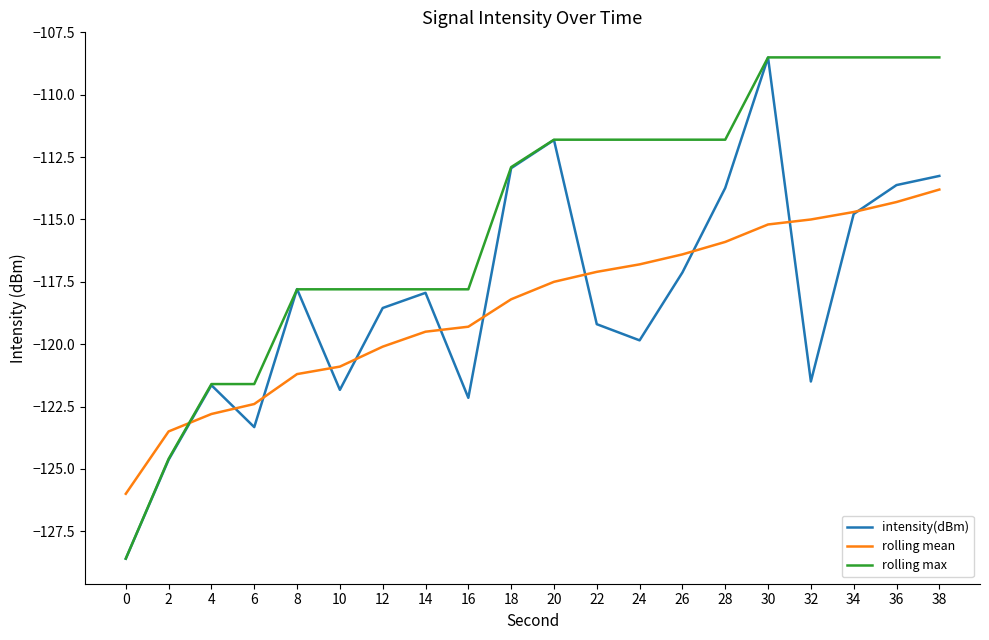

What is the spread (max minus min) of values at 14?

1.7